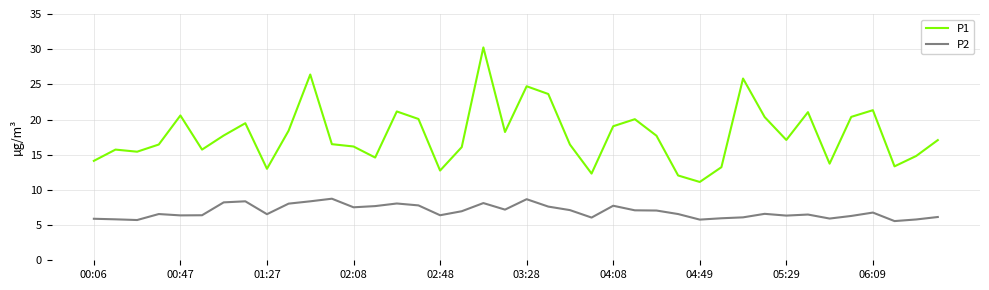

Rank the series by their maximum value, from lowest to highest.

P2, P1